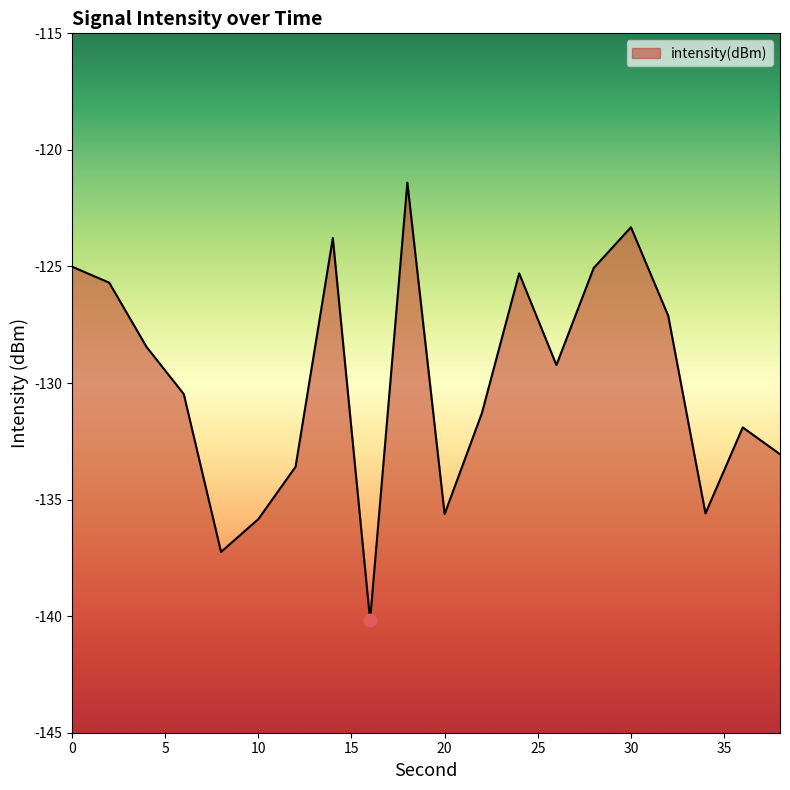

What is the difference between the values at 24 and 18?

3.9